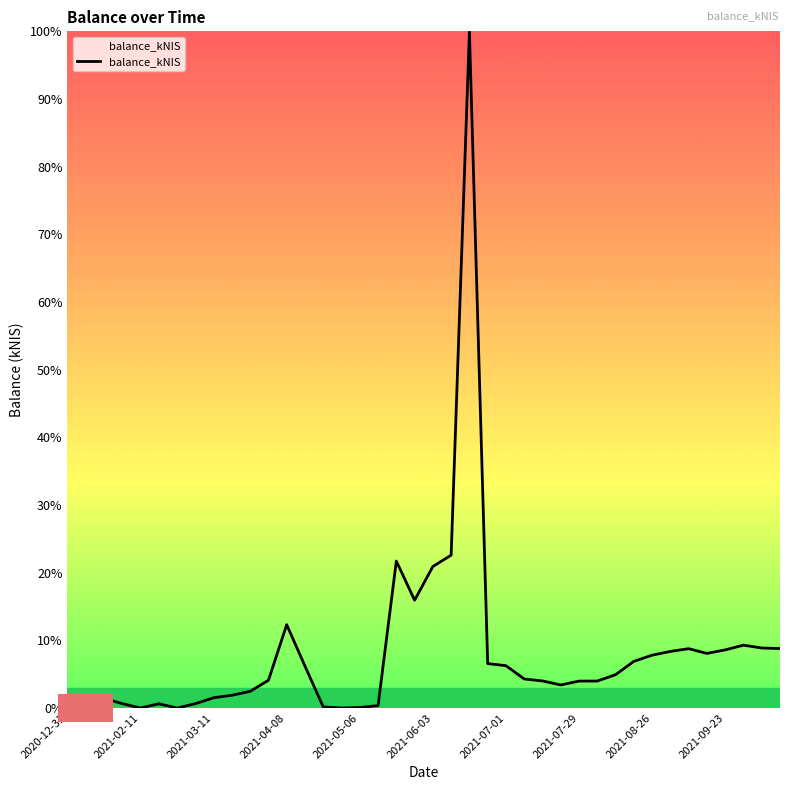

What is the sum of all values?

81901.0